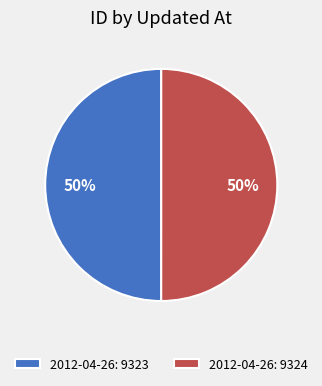

Approximately how many times larger is the value at 2012-04-26: 9323 compared to 2012-04-26: 9324?

1.0